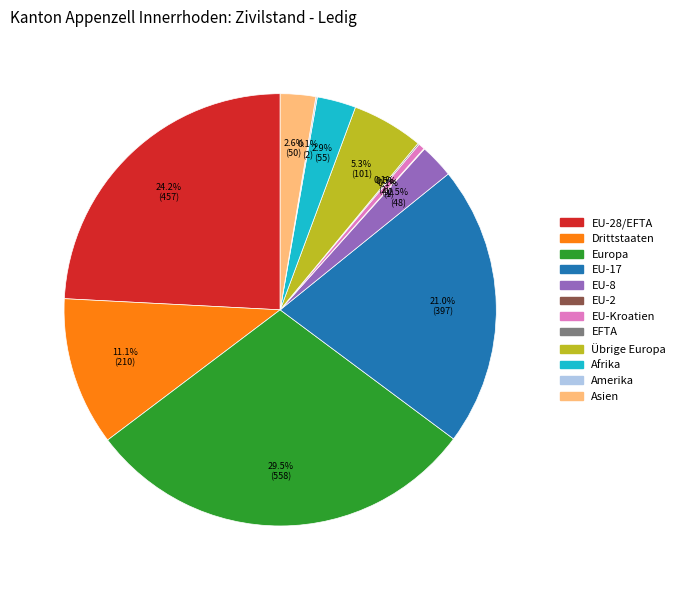

True or false: EU-17 accounts for 21% of the total.

True